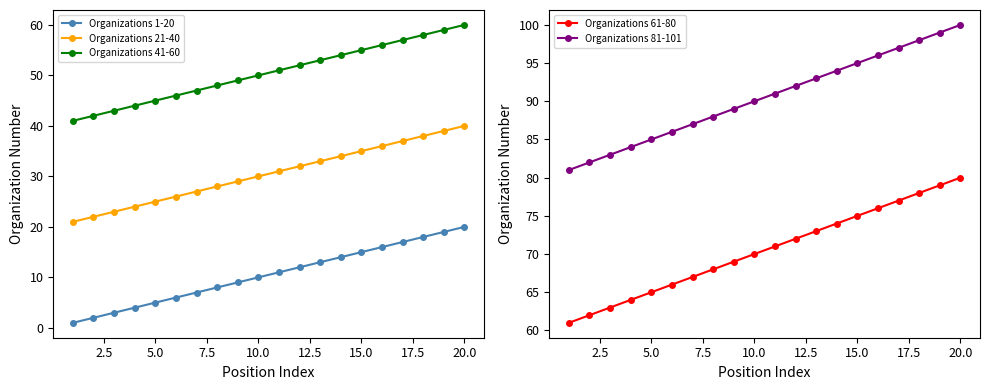

True or false: Organizations 41-60 has more than 2 interior local peaks.

False